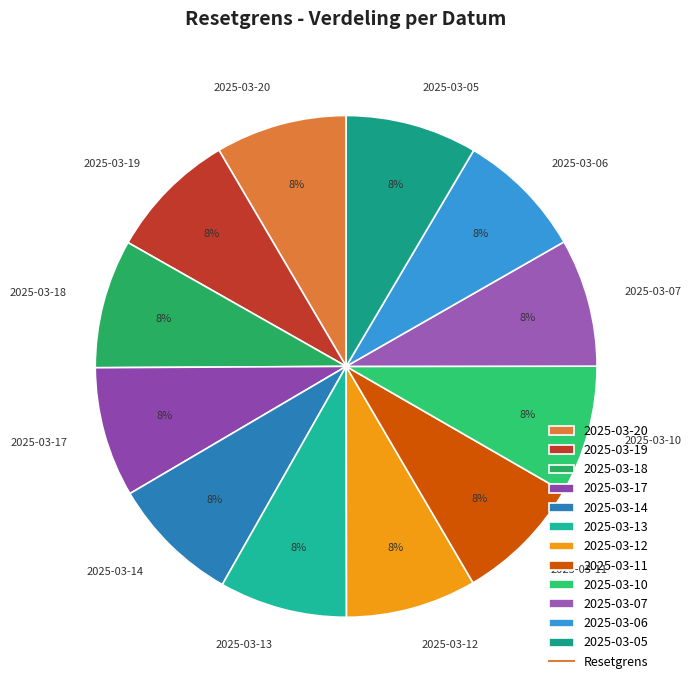

To the nearest percent, what is the average slice percentage?

8%